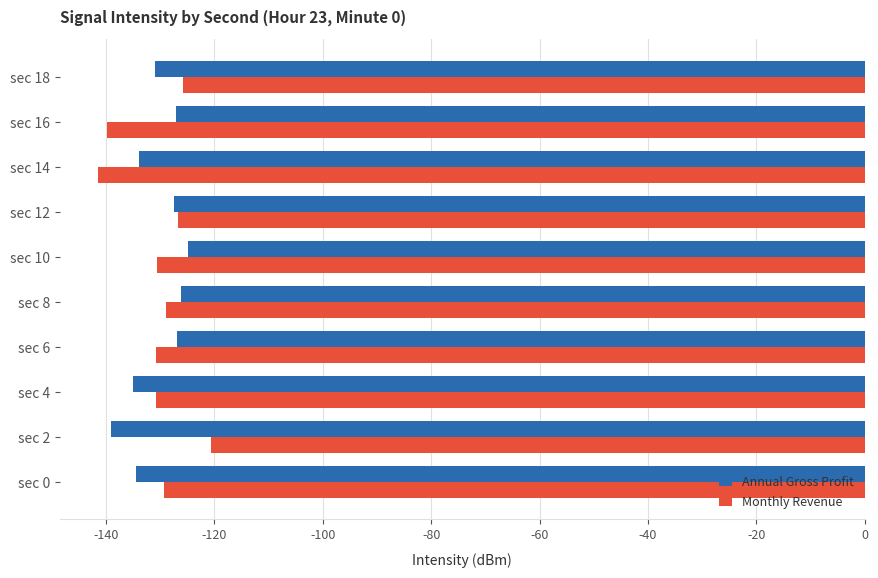

What is the approximate value of Monthly Revenue at sec 18?

-125.7